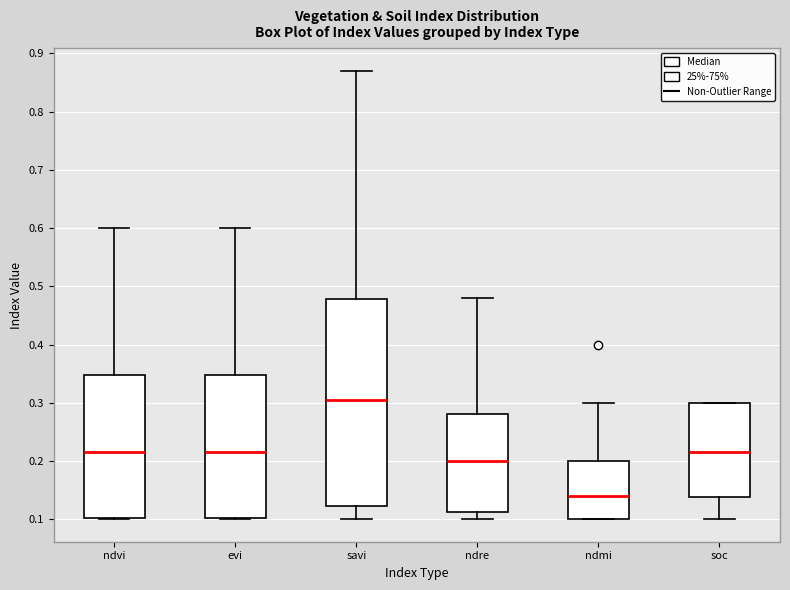

Reading left to right, transcribe this box plot: for each box, give where its median line is, the range the box spans, and where its two whiskers end, as read against the y-axis. The values are not printed on the chart, so give them approximately, as read against the axis.

ndvi: median 0.22, box 0.10 to 0.35, whiskers 0.10 to 0.60
evi: median 0.22, box 0.10 to 0.35, whiskers 0.10 to 0.60
savi: median 0.31, box 0.12 to 0.48, whiskers 0.10 to 0.87
ndre: median 0.20, box 0.11 to 0.28, whiskers 0.10 to 0.48
ndmi: median 0.14, box 0.10 to 0.20, whiskers 0.10 to 0.30
soc: median 0.22, box 0.14 to 0.30, whiskers 0.10 to 0.30